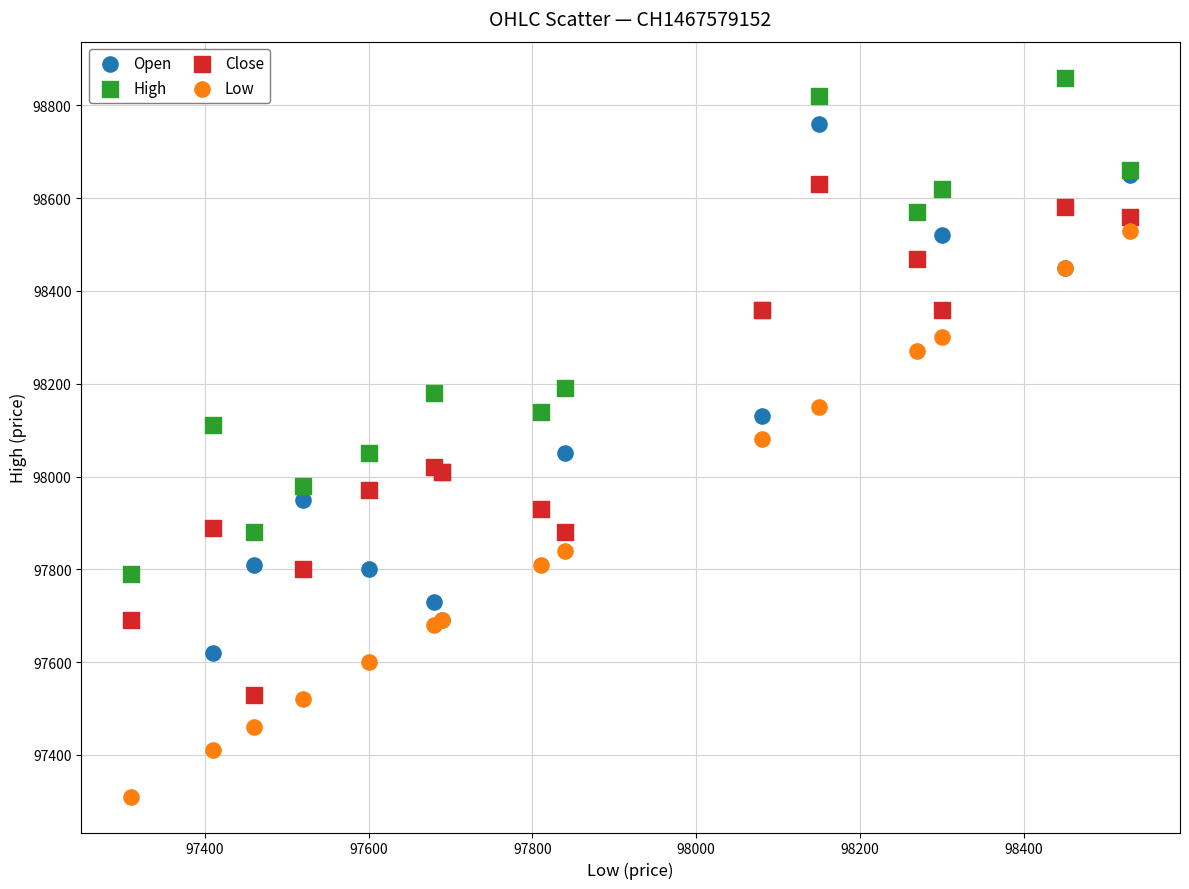

Which series has the widest spread of Y values?

Low